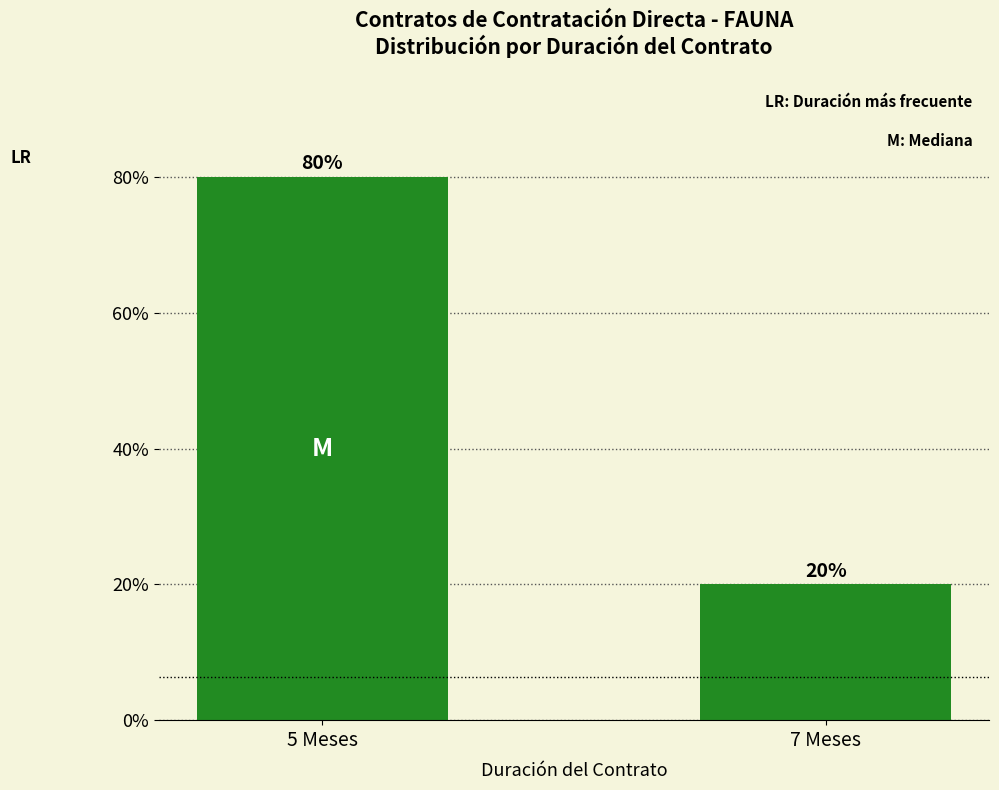

Reading right to left, list all the values displayed in this chart.

20	80